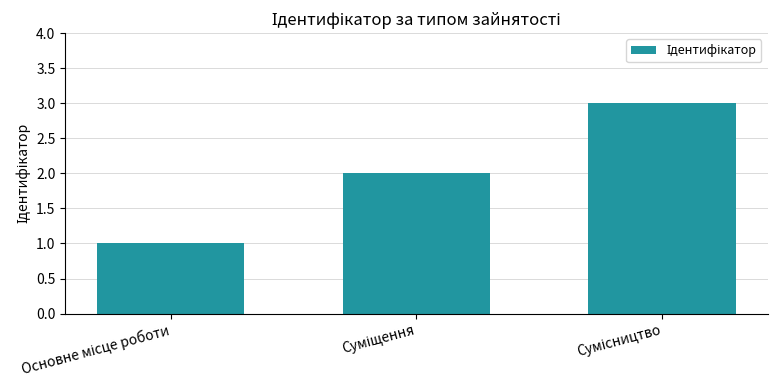

What is the maximum value shown in the chart?

3